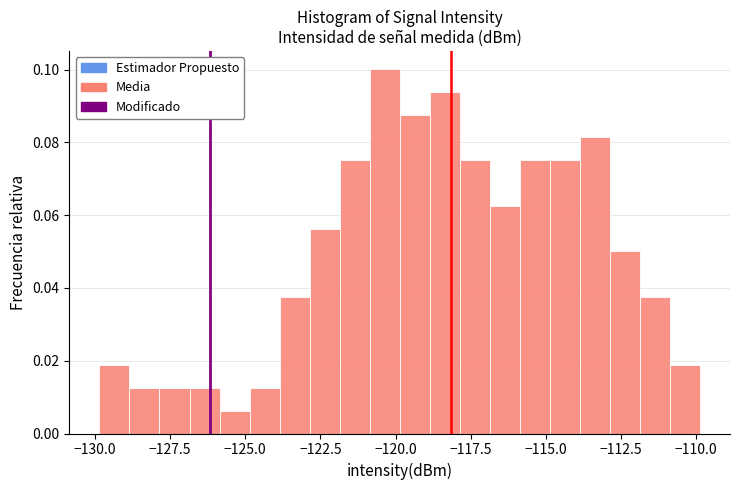

Read against the x-axis, roughly where is the centre of the tallest bar?

-120.5